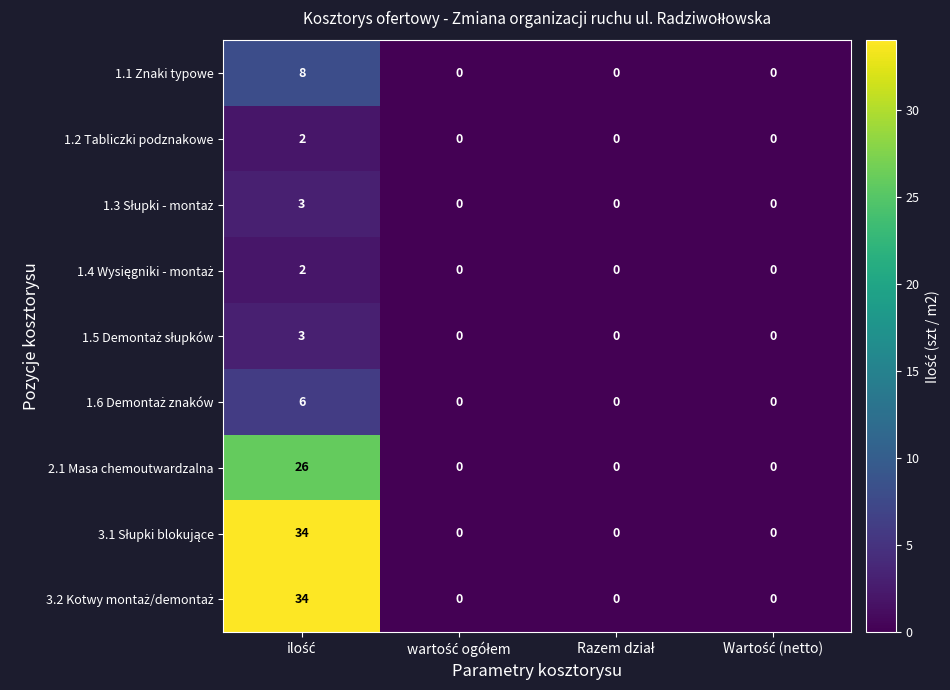

What is the greatest value displayed?

34